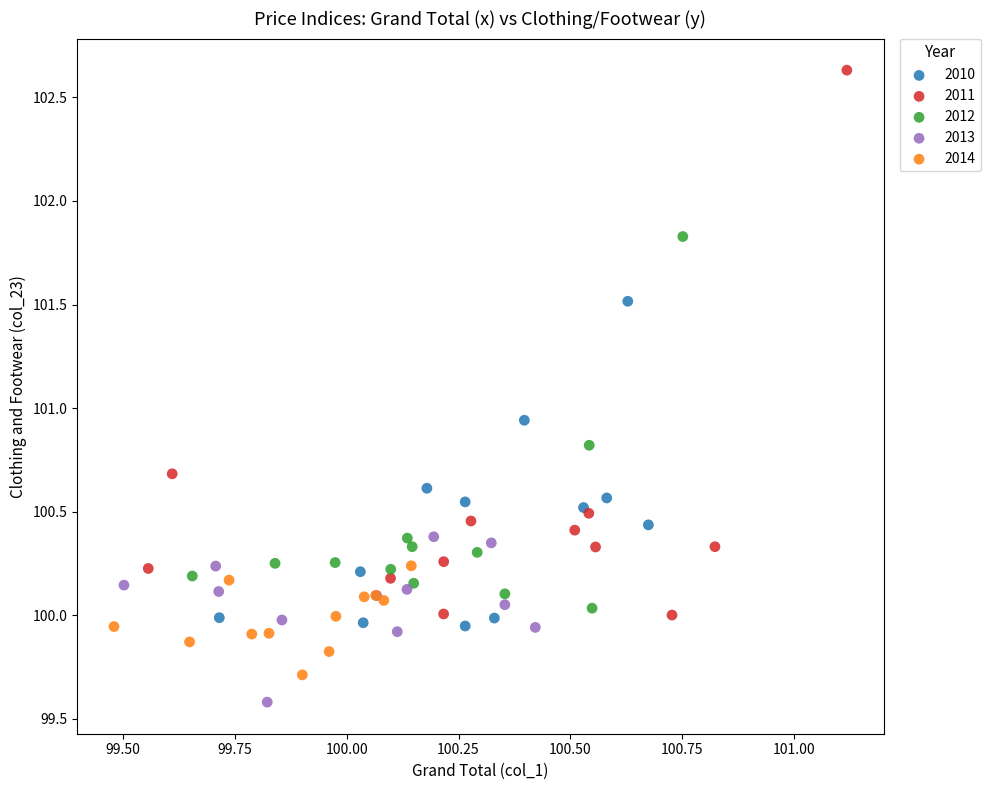

Which series reaches the maximum Y coordinate?

2011